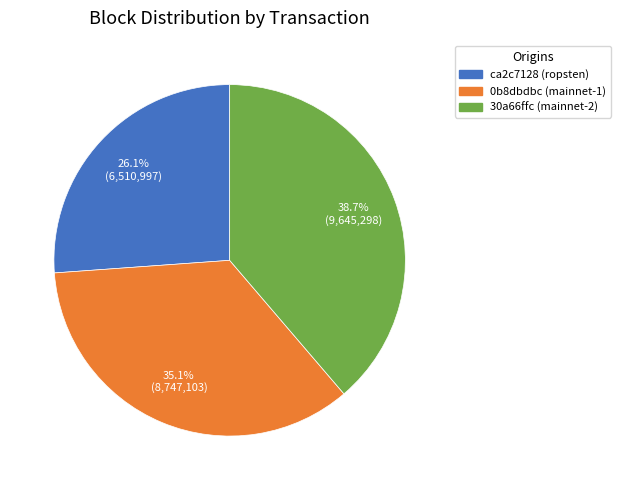

To the nearest percent, what is the difference between the largest and smallest slice percentages?

13%